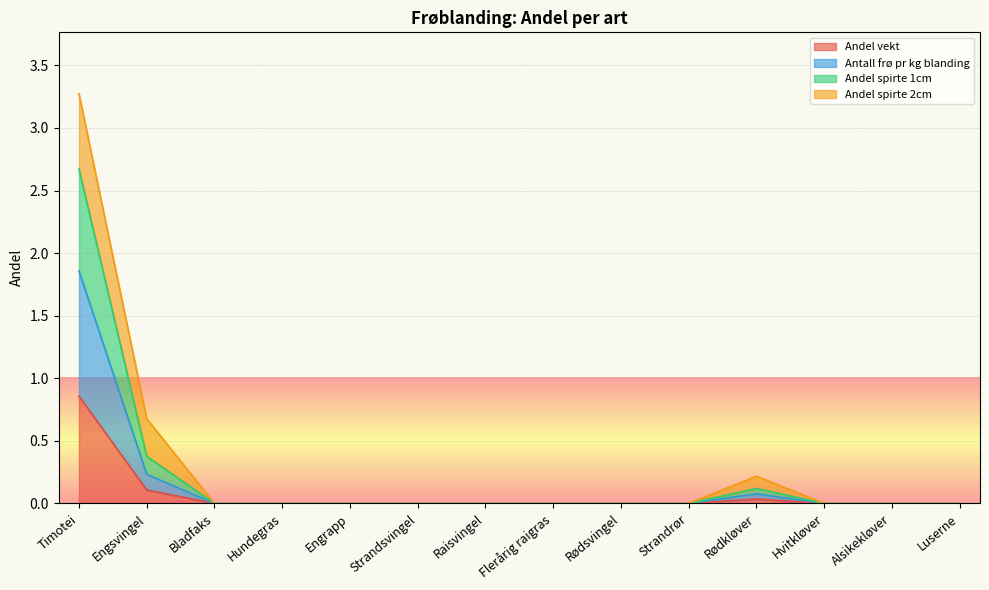

At which category does the chart reach its minimum across all series?

Bladfaks